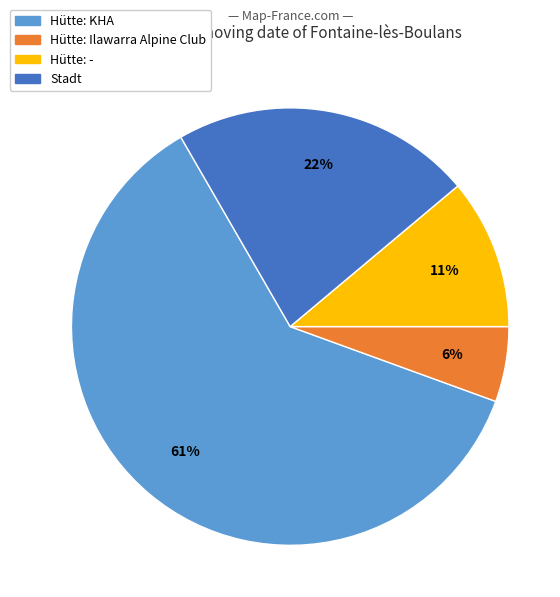

Which slice represents more than half of the pie?

Hütte: KHA